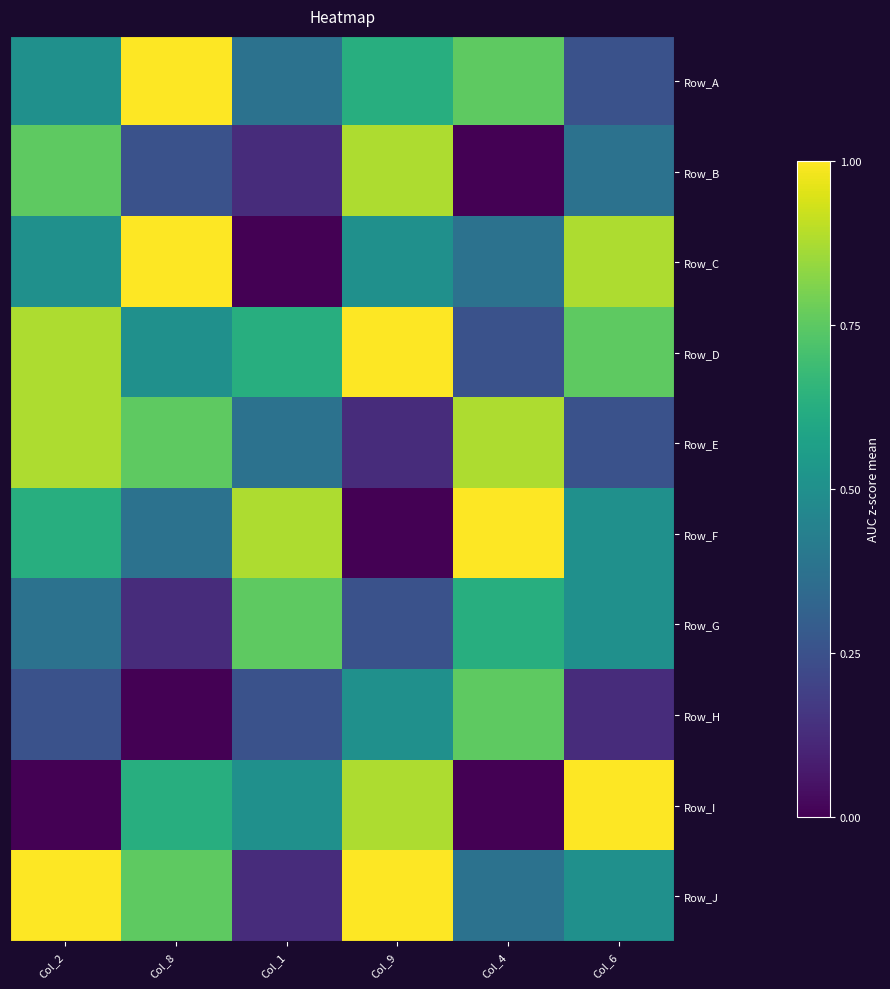

How many categories are shown in the chart?

6